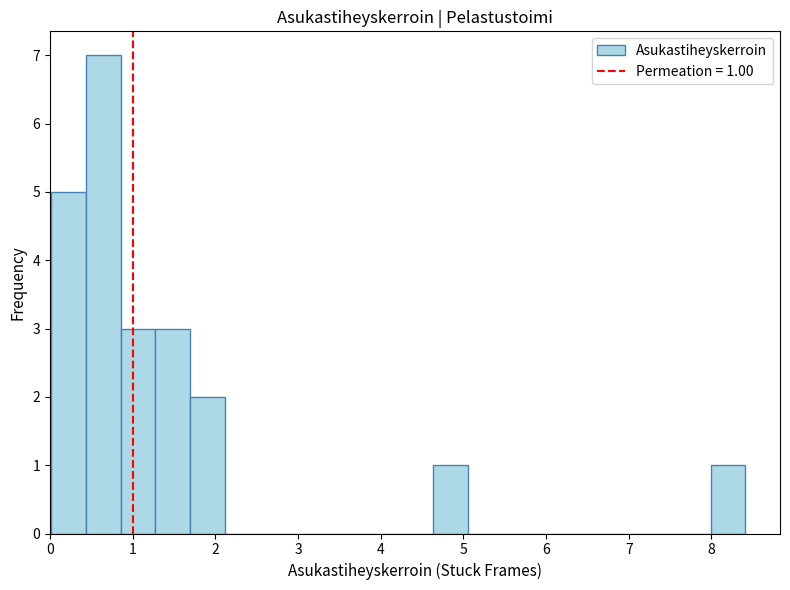

Over which range of the x-axis is the bar tallest?

0.4 to 0.9